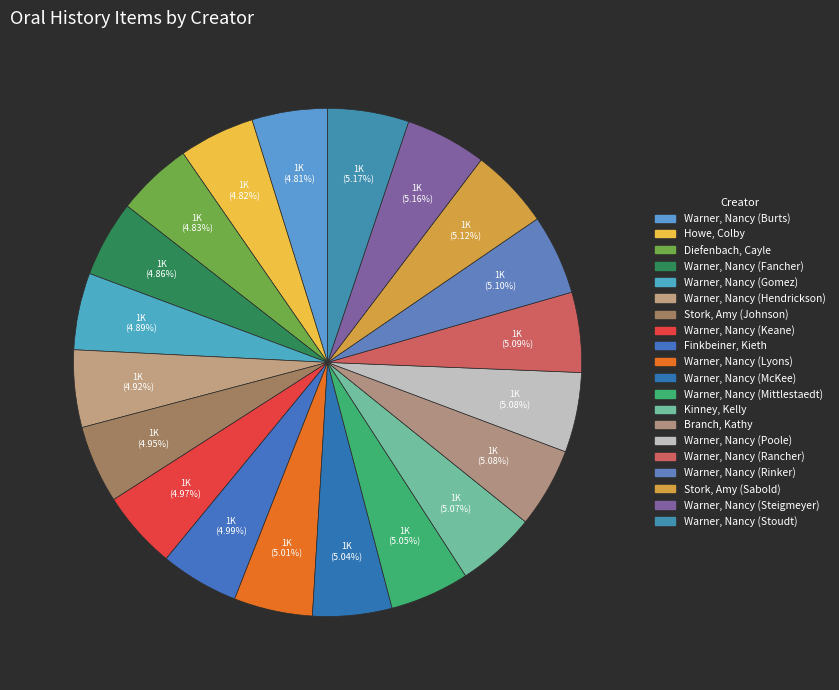

Count the number of slices in the pie.

20